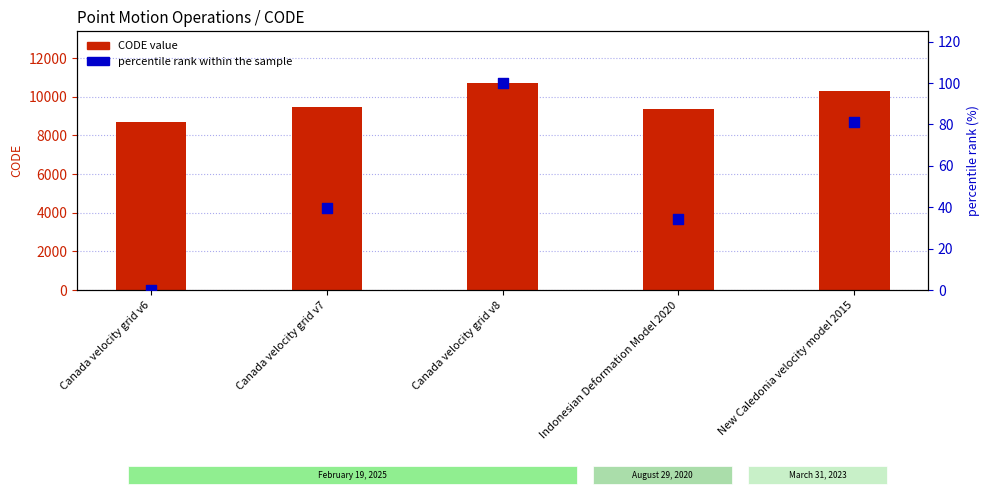

At which category is the sum across all series the highest?

Canada velocity grid v8